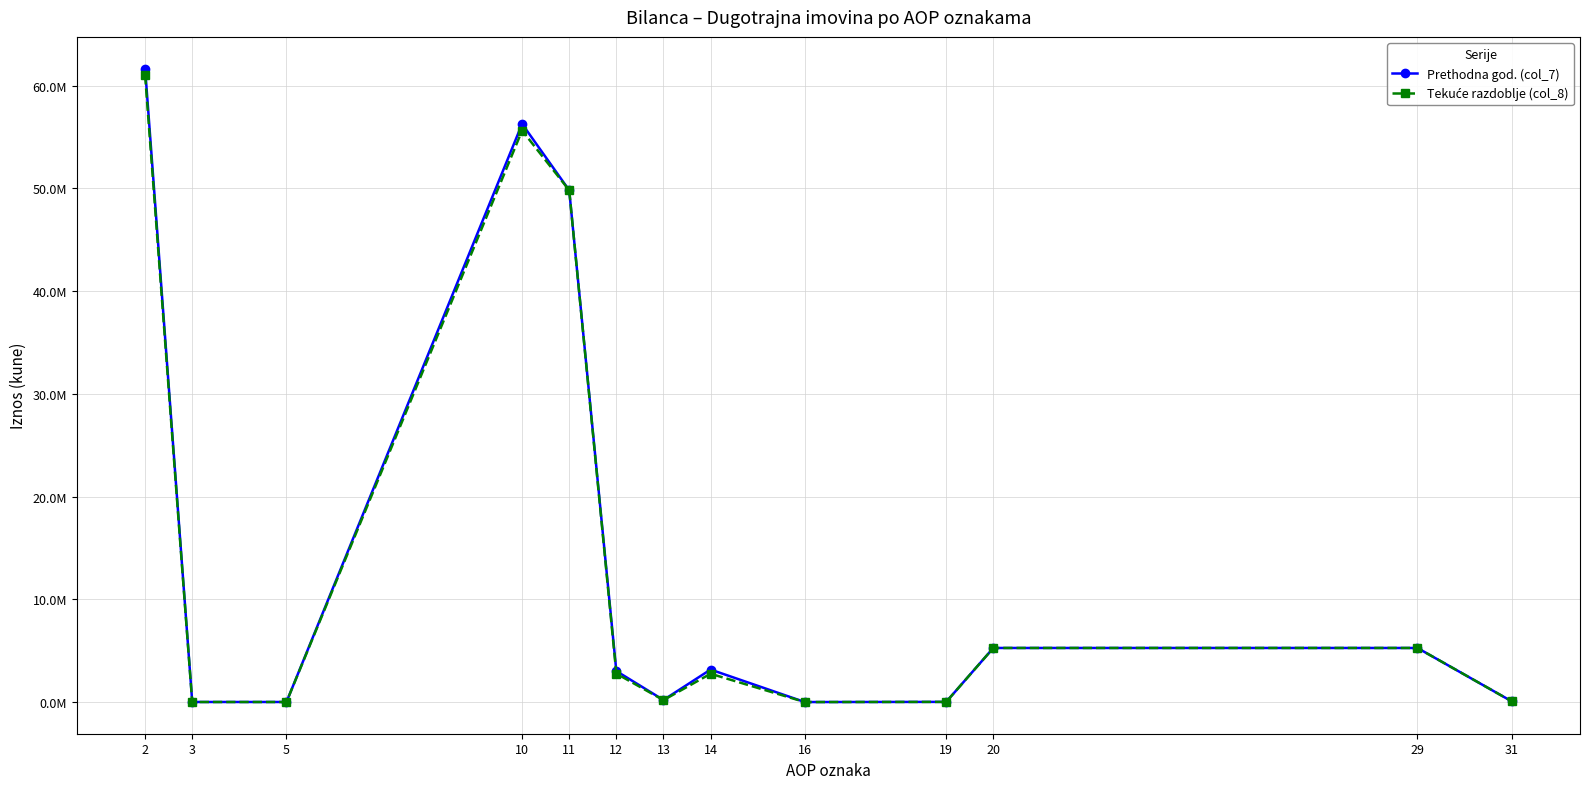

Does the chart have visible grid lines?

Yes